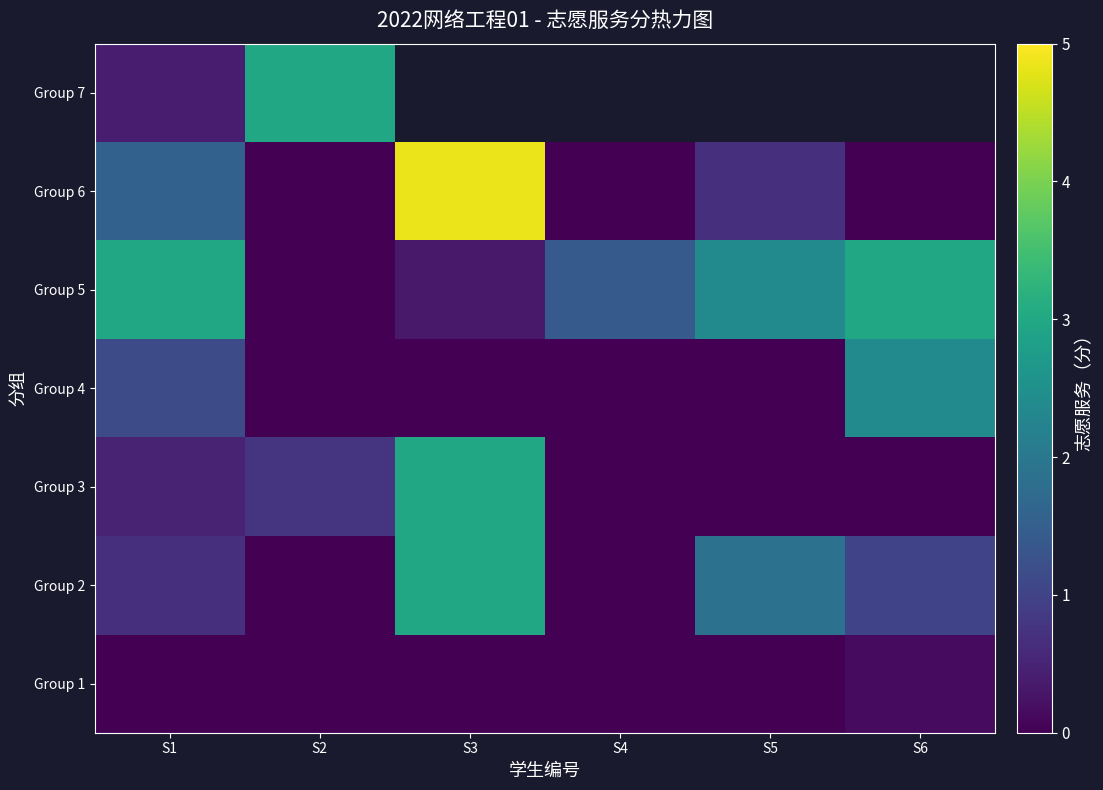

What is the maximum value for Group 7?

3.0